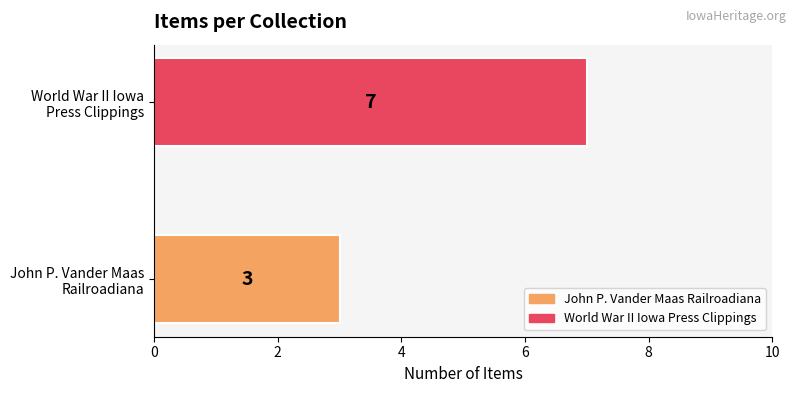

What is the greatest value displayed?

7